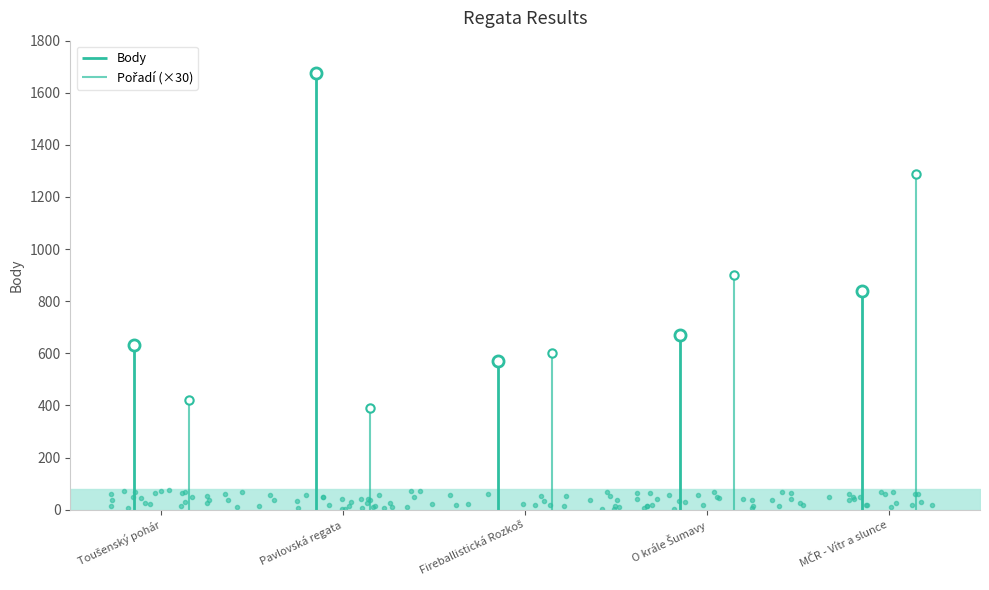

What is the difference between the maximum and minimum values?

1104